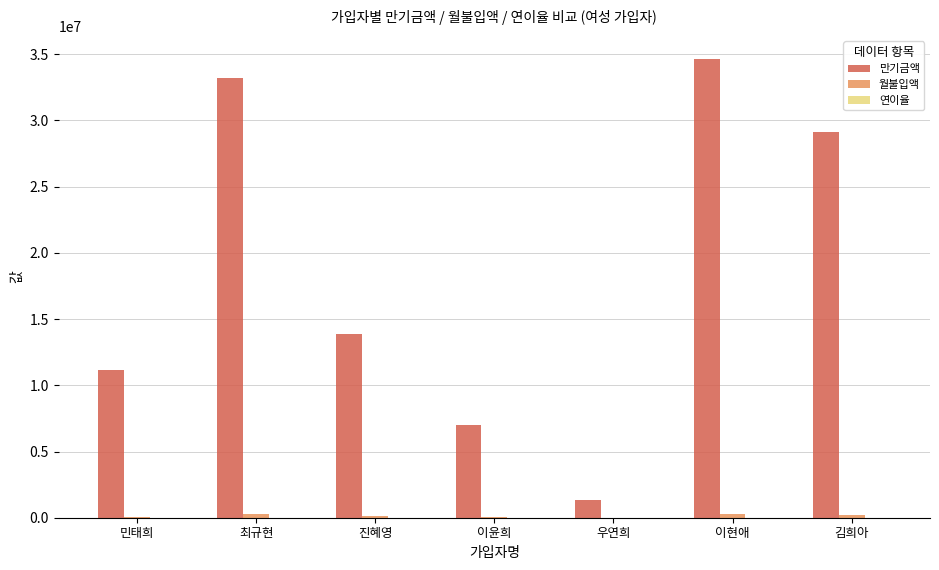

Between 이현애 and 김희아, which series saw the biggest shift?

만기금액